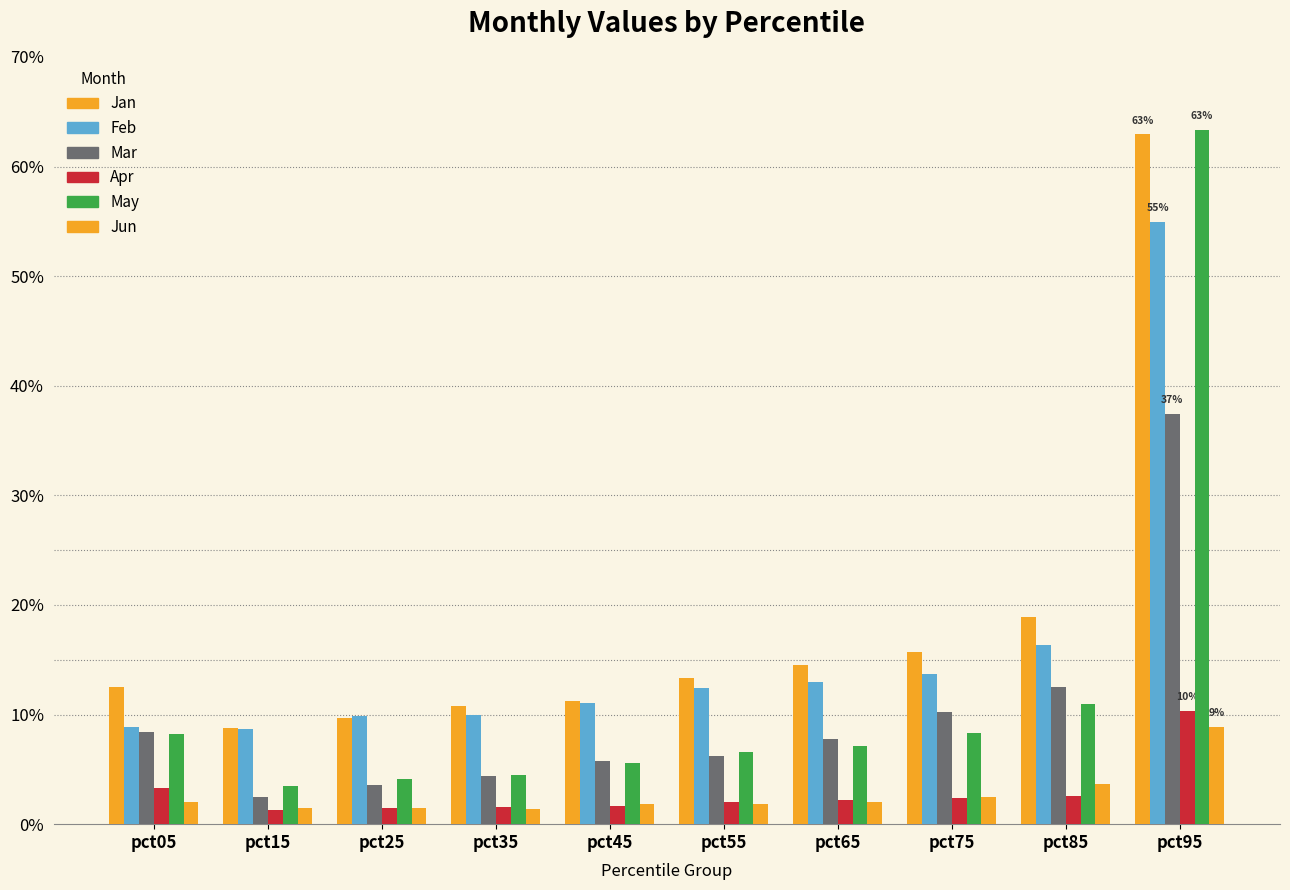

Does the chart contain any negative values?

No